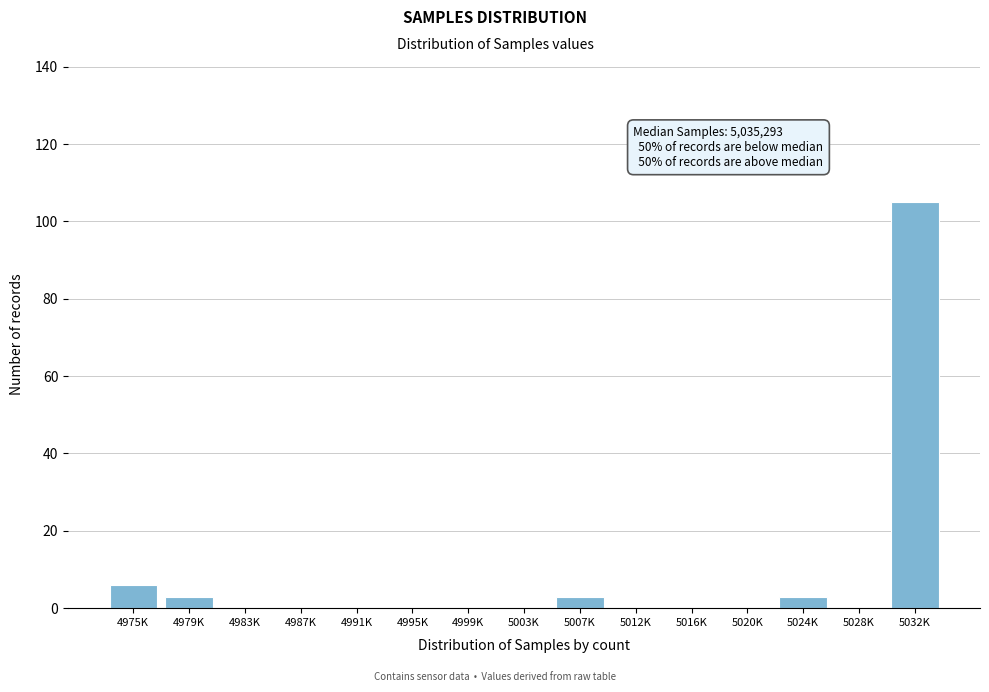

Reading left to right, extract all data points from this chart.

4975K=6	4979K=3	4983K=0	4987K=0	4991K=0	4995K=0	4999K=0	5003K=0	5007K=3	5012K=0	5016K=0	5020K=0	5024K=3	5028K=0	5032K=105